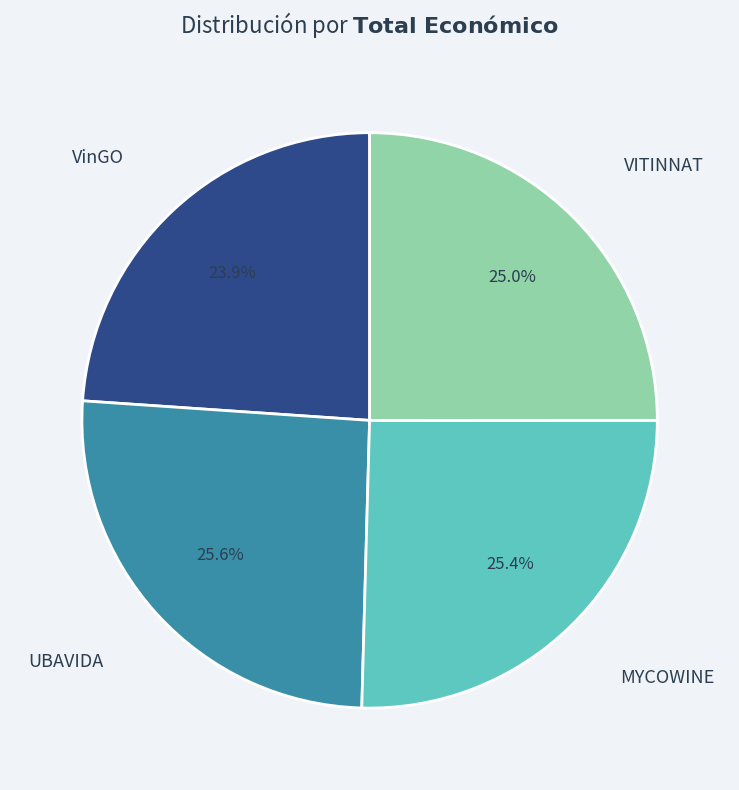

Does VITINNAT represent more than half of the total?

No